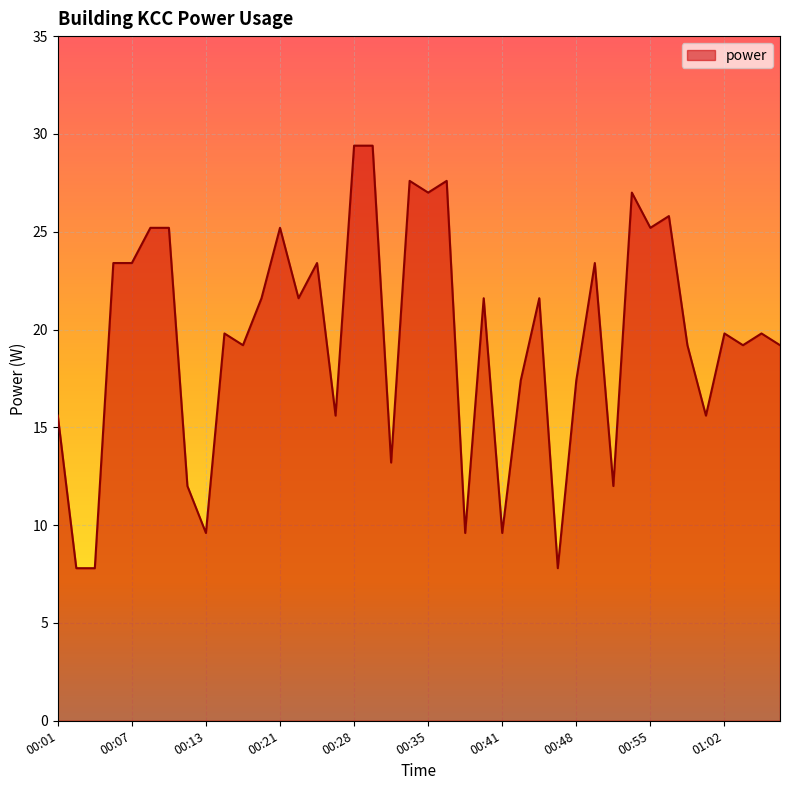

Does the chart have visible grid lines?

Yes